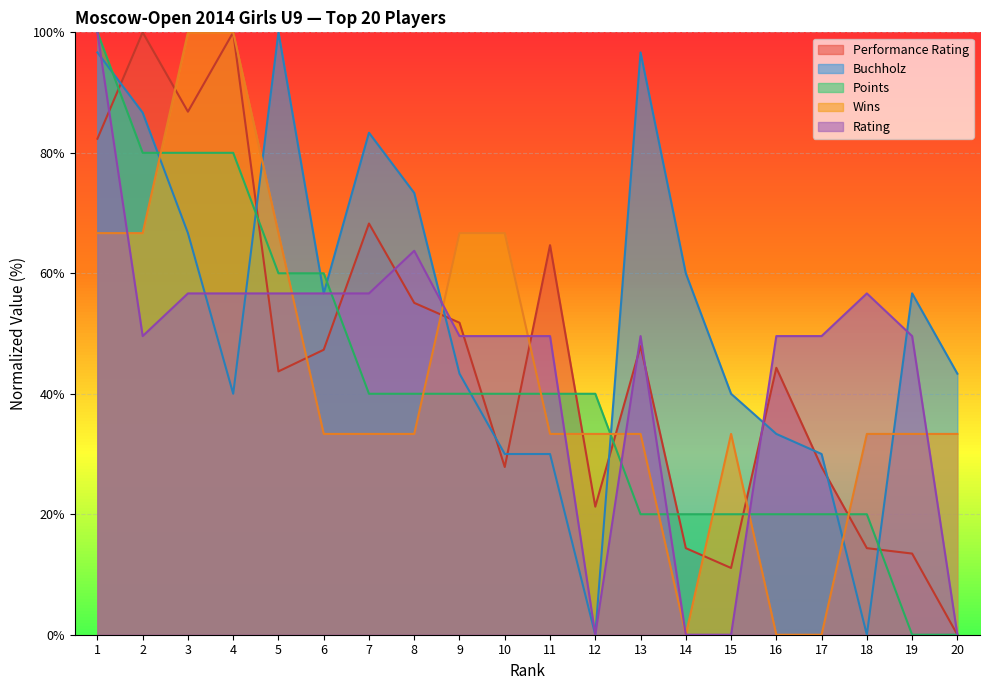

What is the difference between the highest and lowest values at 1?

33.3